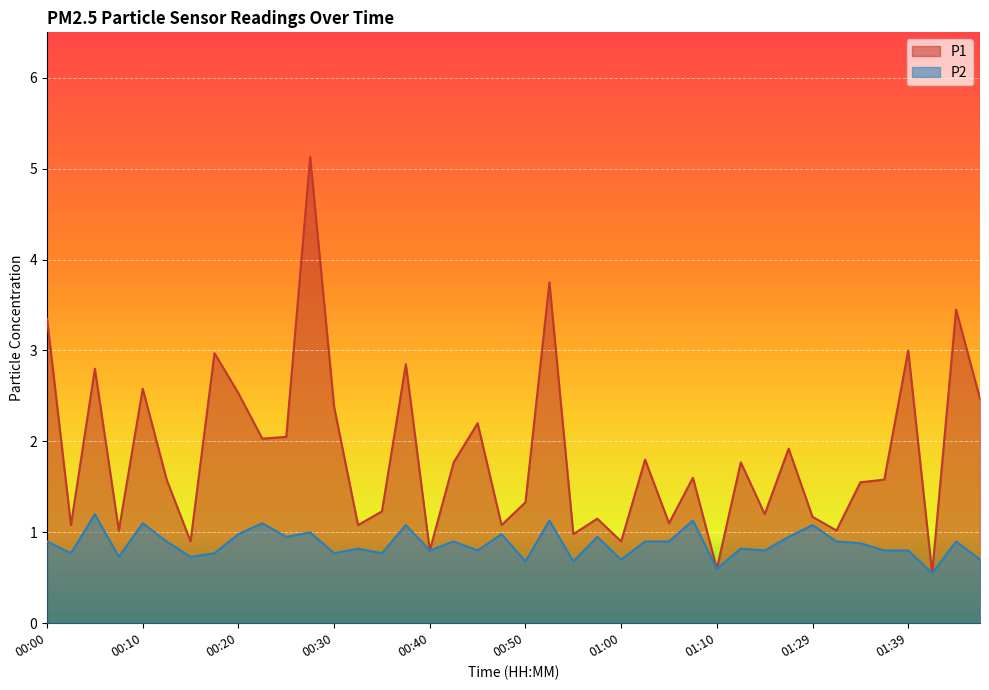

Reading right to left, what are all the values shown in this chart?

P1: 2.5	3.5	0.6	3.0	1.6	1.6	1.0	1.2	1.9	1.2	1.8	0.6	1.6	1.1	1.8	0.9	1.1	1.0	3.8	1.3	1.1	2.2	1.8	0.8	2.9	1.2	1.1	2.4	5.1	2.0	2.0	2.5	3.0	0.9	1.6	2.6	1.0	2.8	1.1	3.4
P2: 0.7	0.9	0.6	0.8	0.8	0.9	0.9	1.1	0.9	0.8	0.8	0.6	1.1	0.9	0.9	0.7	0.9	0.7	1.1	0.7	1.0	0.8	0.9	0.8	1.1	0.8	0.8	0.8	1.0	0.9	1.1	1.0	0.8	0.7	0.9	1.1	0.7	1.2	0.8	0.9